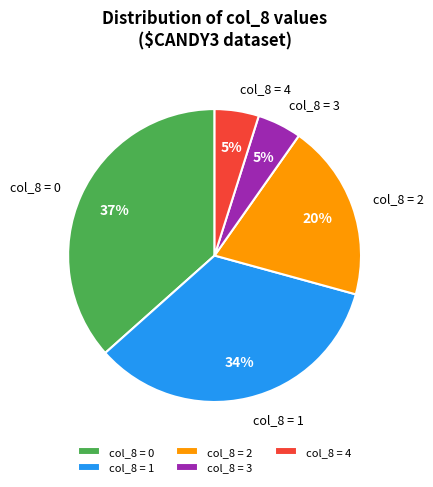

Combined, do col_8 = 2 and col_8 = 4 account for over 50%?

No